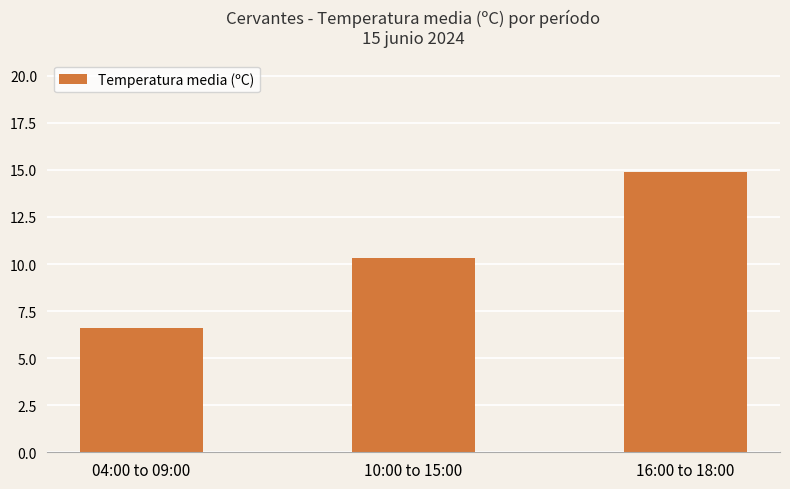

What is the difference between the values at 10:00 to 15:00 and 16:00 to 18:00?

4.6